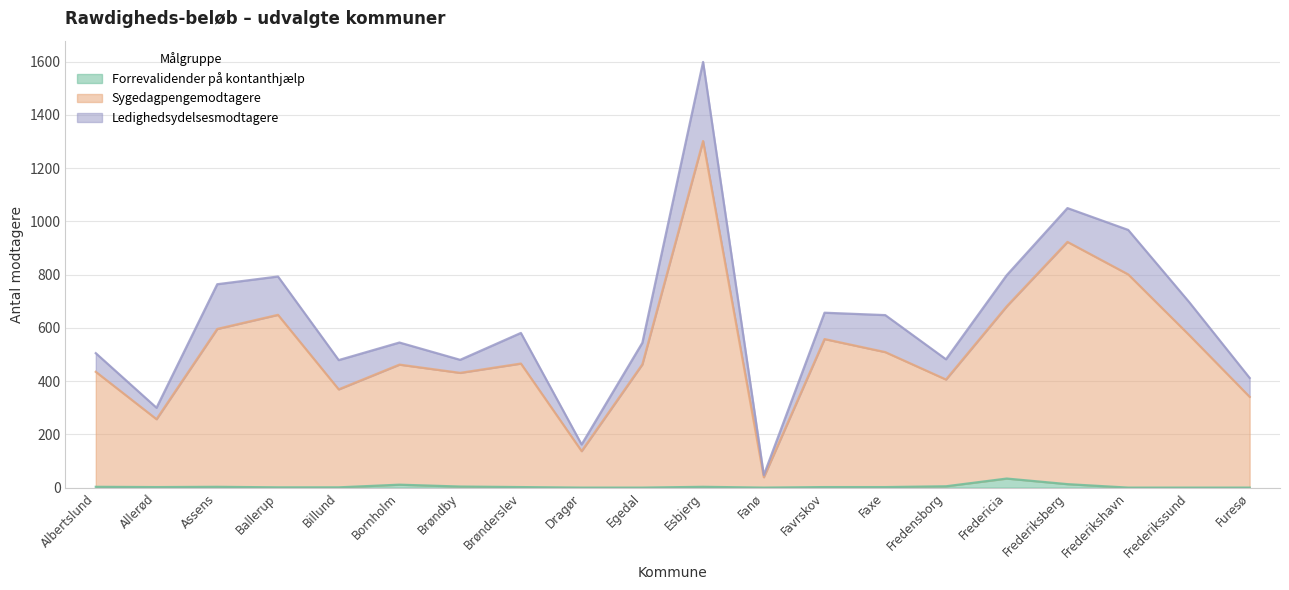

Which category has the highest value in the Sygedagpengemodtagere series?

Esbjerg